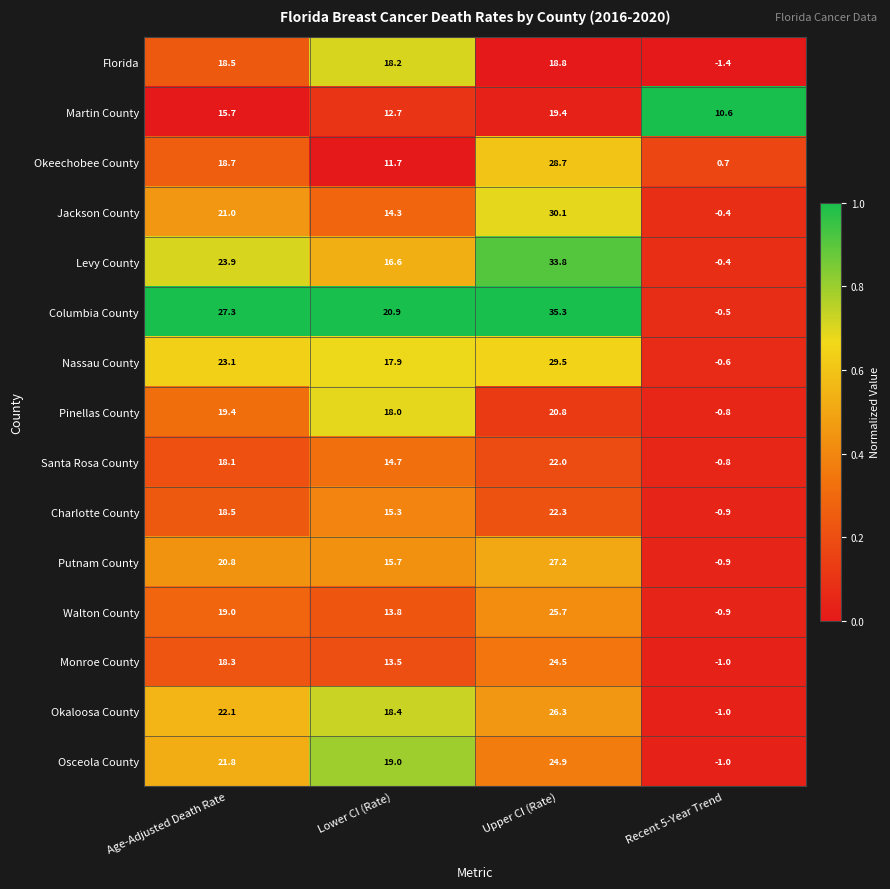

Is it true that Nassau County equals 8.0 at Age-Adjusted Death Rate?

False